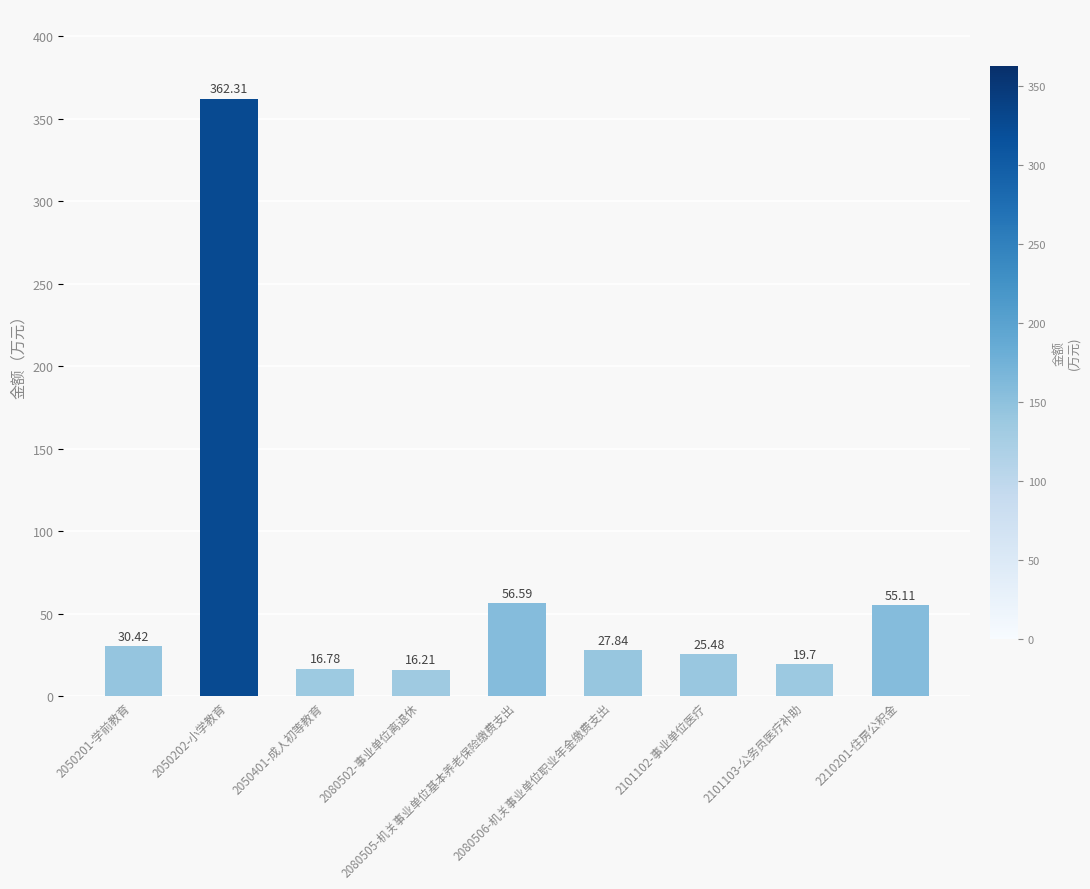

List the labels in order of value, largest first.

2050202-小学教育, 2080505-机关事业单位基本养老保险缴费支出, 2210201-住房公积金, 2050201-学前教育, 2080506-机关事业单位职业年金缴费支出, 2101102-事业单位医疗, 2101103-公务员医疗补助, 2050401-成人初等教育, 2080502-事业单位离退休